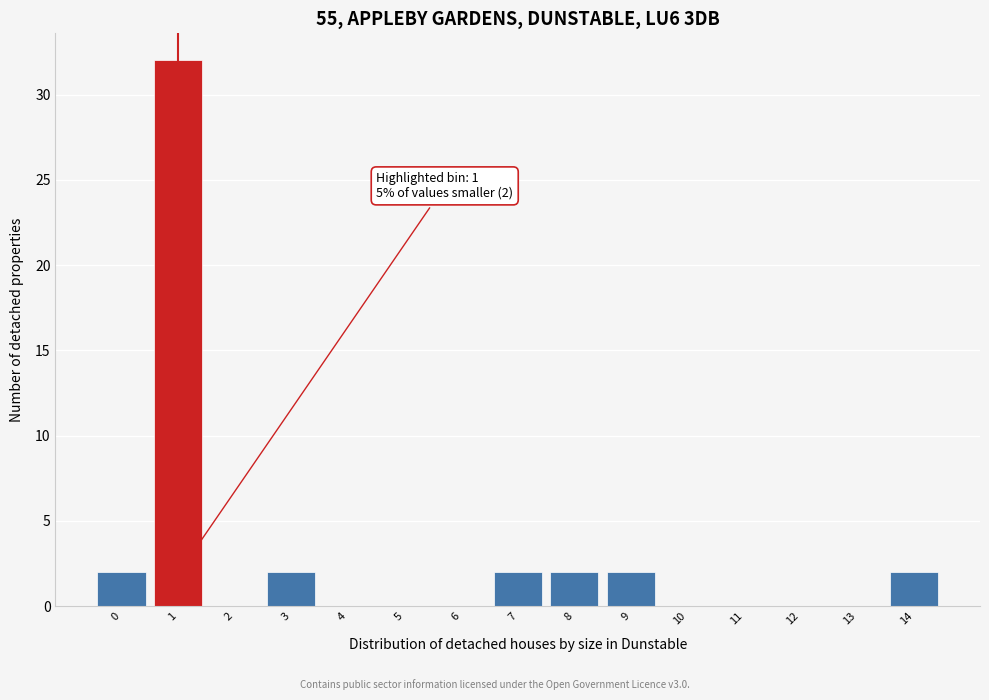

Reading right to left, list all the values displayed in this chart.

14=2	13=0	12=0	11=0	10=0	9=2	8=2	7=2	6=0	5=0	4=0	3=2	2=0	1=32	0=2